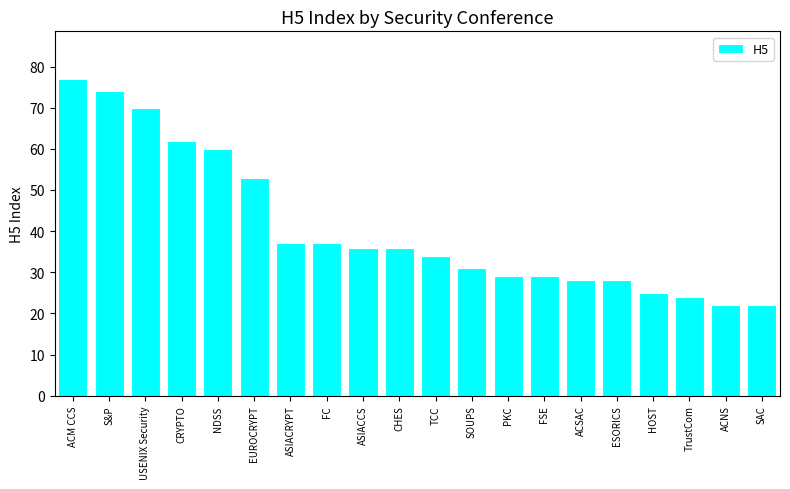

The chart shows a value of 25 at HOST. True or false?

True